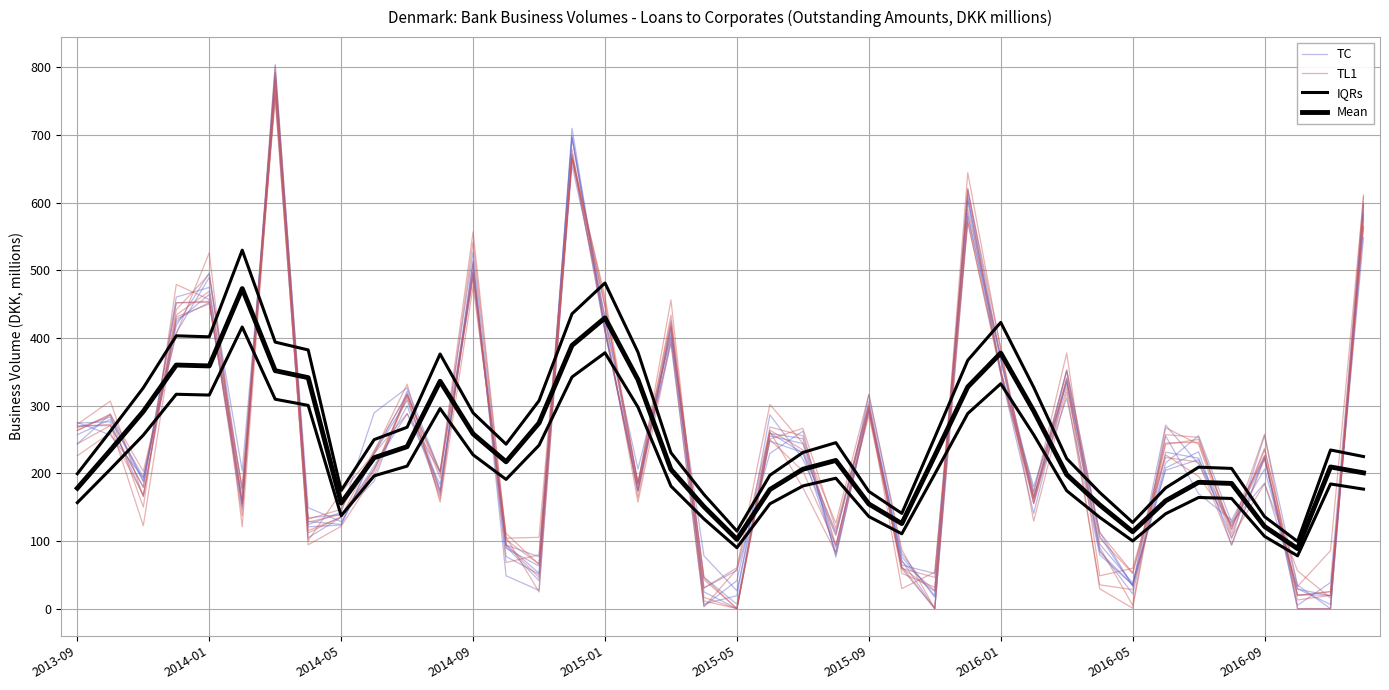

How many intersections are there between TC and IQRs?

26